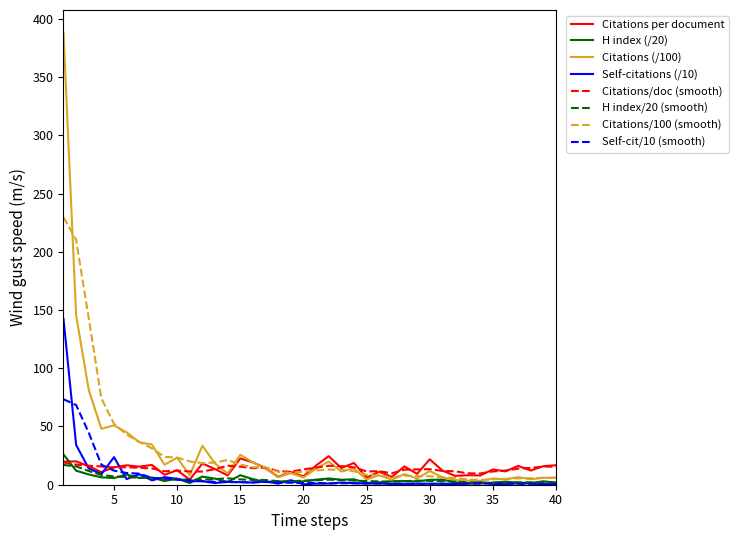

What is the maximum value shown in the chart?

388.2